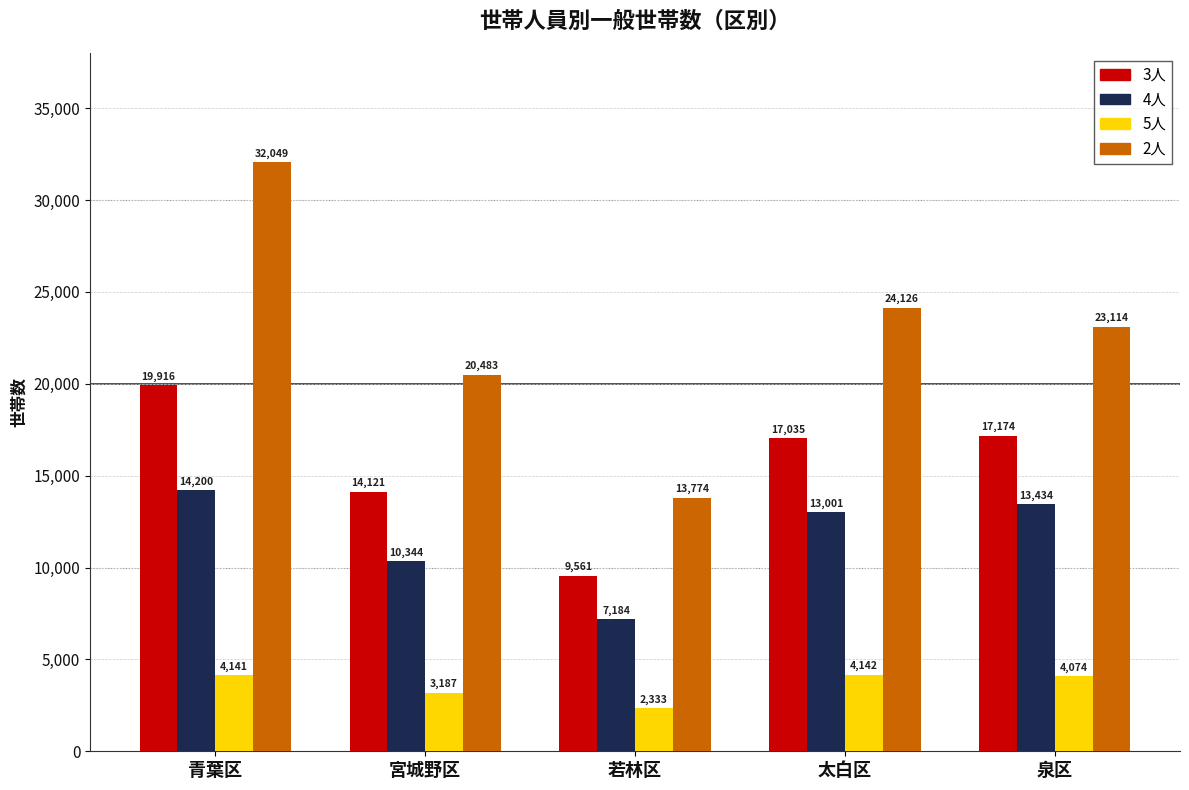

Where does the 4人 series first go above 13001?

青葉区